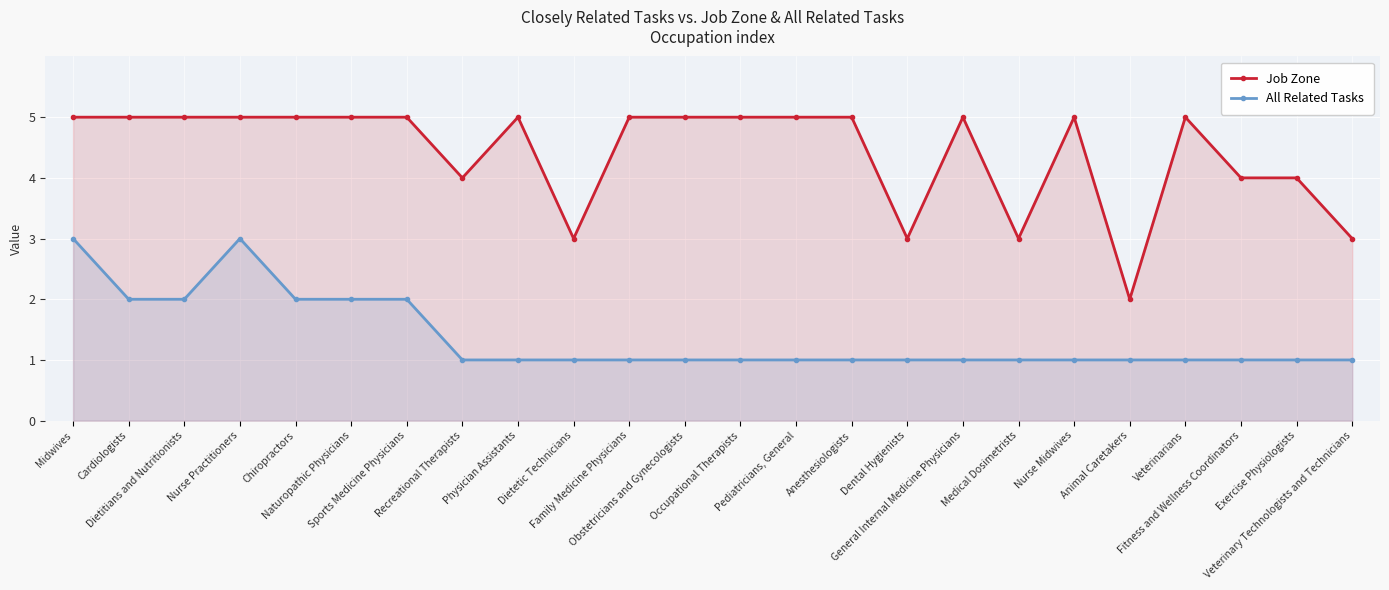

Where is the first local minimum for Job Zone?

Recreational Therapists